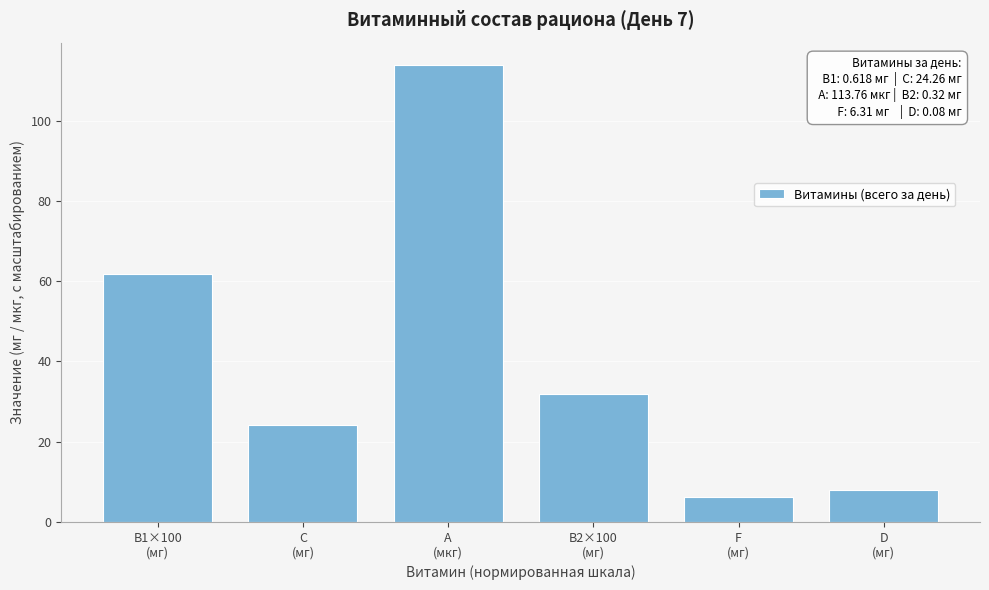

Reading left to right, what are all the values shown in this chart?

61.8	24.3	113.8	32.0	6.3	8.0